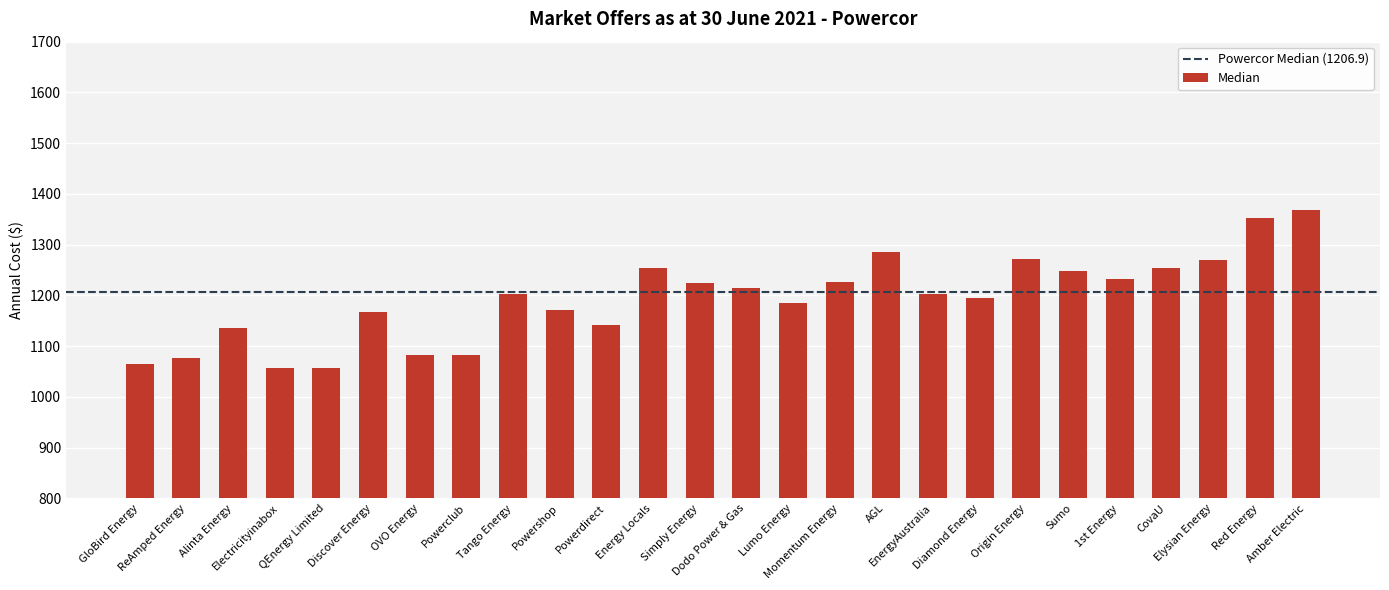

What is the label of the 13th bar from the left?

Simply Energy